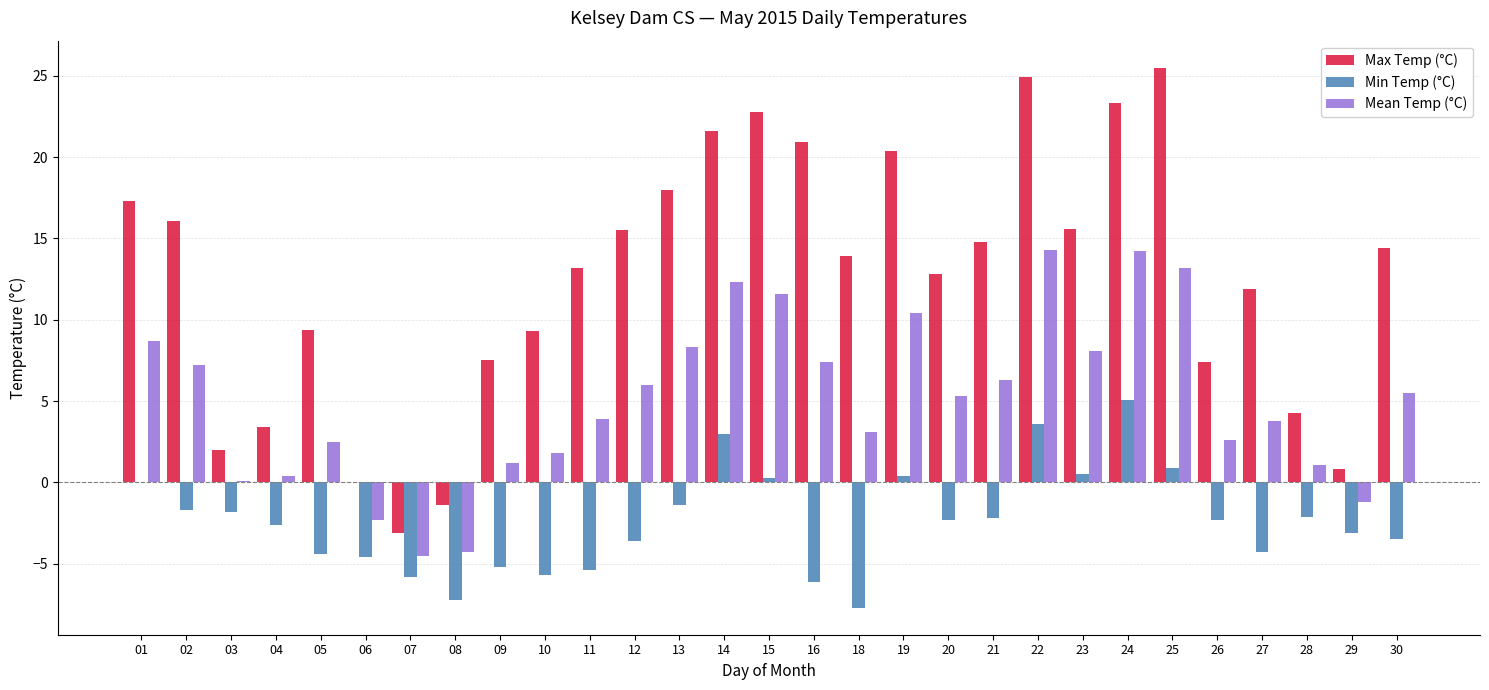

What is the greatest value displayed?

25.5